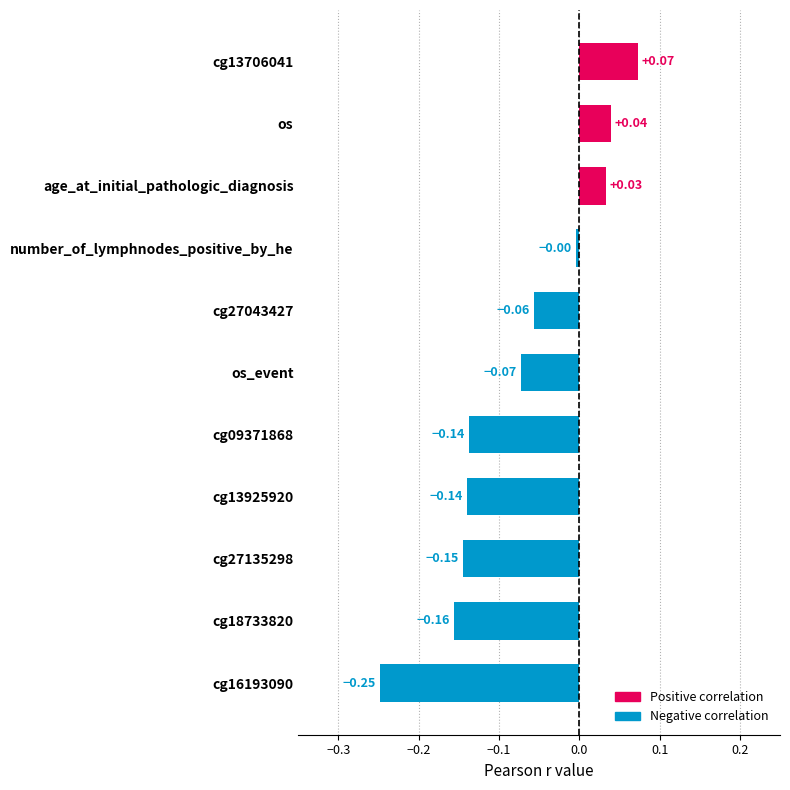

How many values are below 0?

8